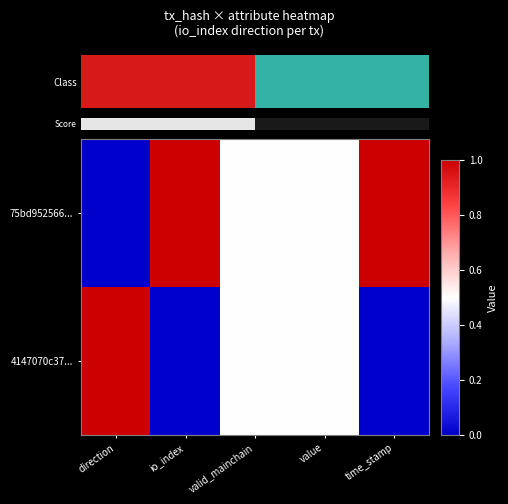

Reading left to right, transcribe all the data shown in this chart.

75bd952566...: direction=0.0	io_index=1.0	valid_mainchain=0.5	value=0.5	time_stamp=1.0
4147070c37...: direction=1.0	io_index=0.0	valid_mainchain=0.5	value=0.5	time_stamp=0.0